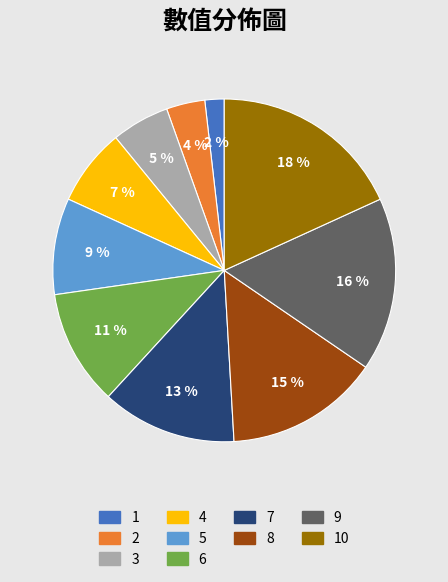

Which category has the smallest portion of the pie?

1